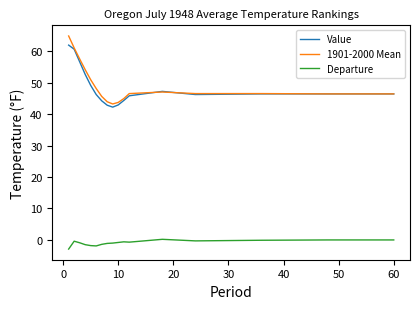

Which series has the widest spread of values?

1901-2000 Mean